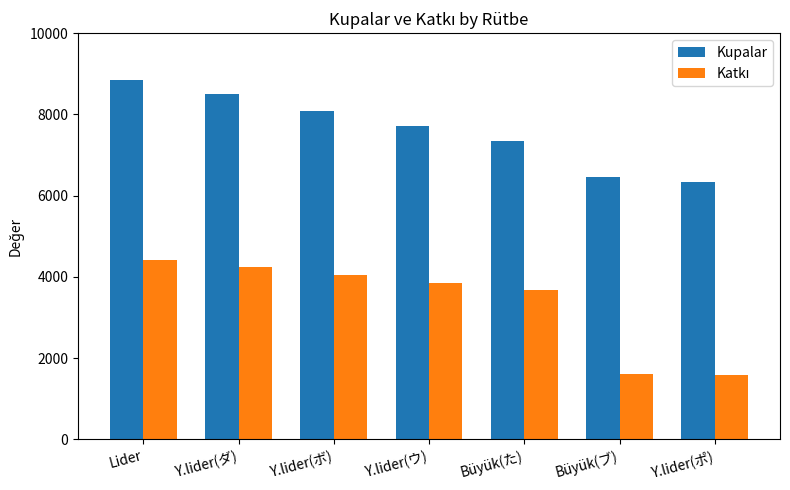

How many bars are there in total?

14